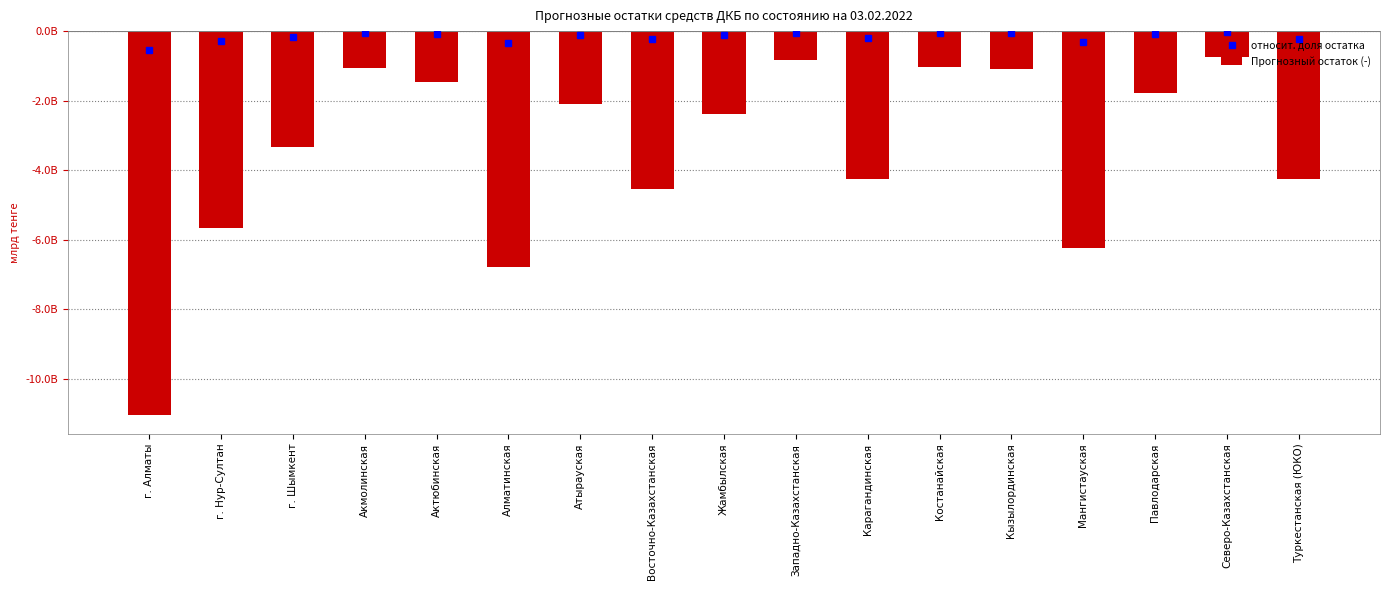

Reading left to right, extract all data points from this chart.

-11039730413.2	-5668293213.1	-3331103150.3	-1064099669.0	-1457879685.7	-6785008424.5	-2096788119.4	-4548719741.8	-2378713433.5	-844655399.2	-4247677678.7	-1035118127.6	-1082017499.5	-6253262058.2	-1778780201.4	-757334420.2	-4256863708.4